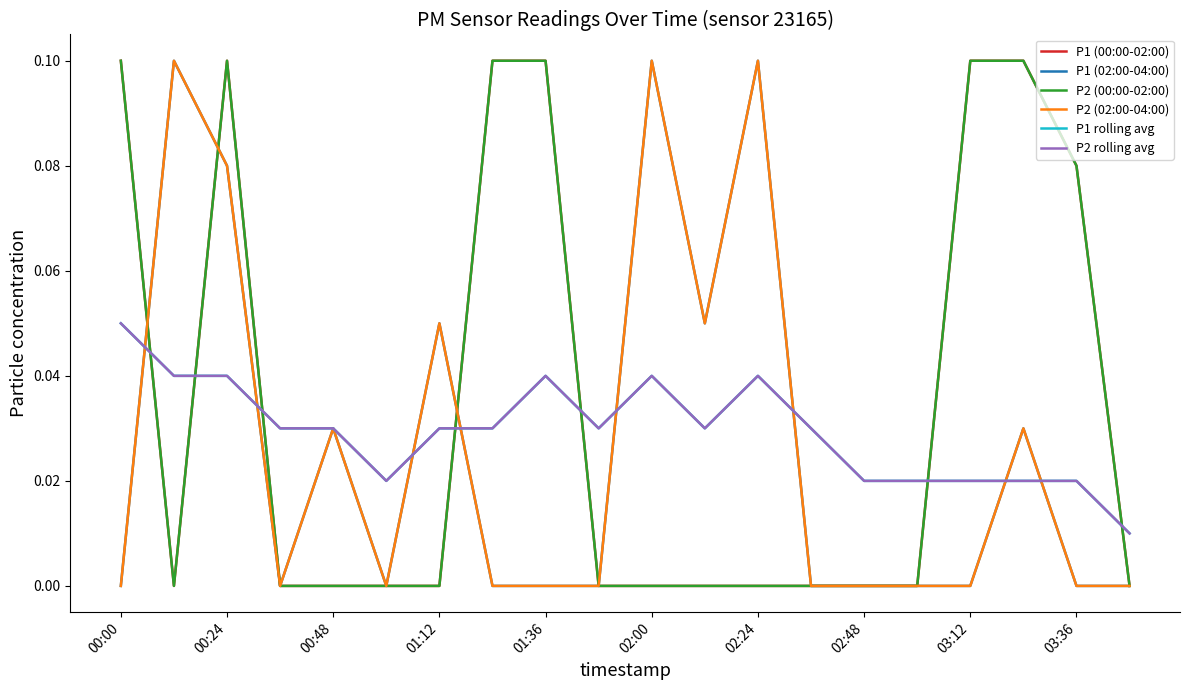

Does the chart have visible grid lines?

No